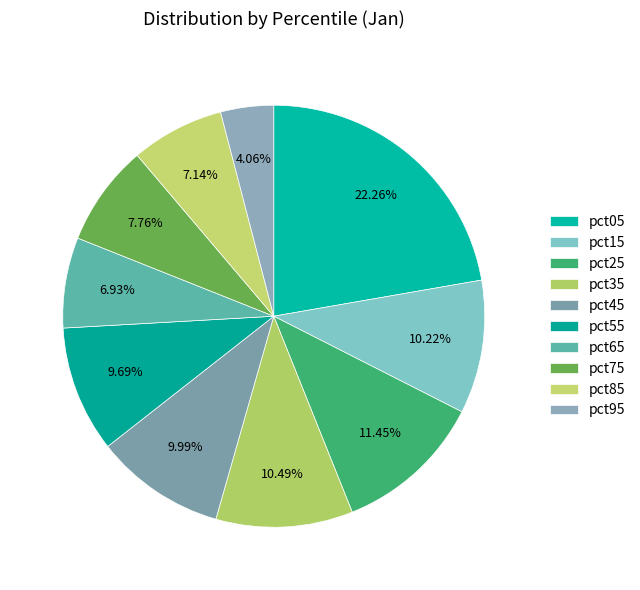

The pct25 slice represents 6% of the pie. True or false?

False